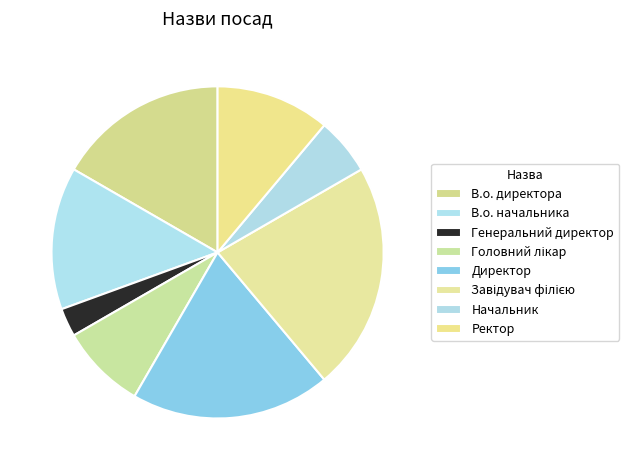

Count the number of slices in the pie.

8